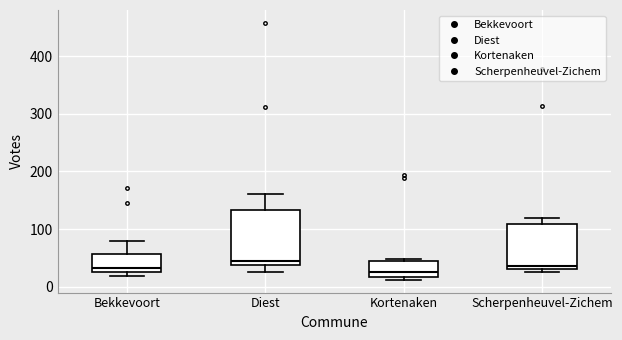

Where does the lower whisker of the box for Diest end on the y-axis? The values are not printed on the chart, so give them approximately, as read against the axis.

30